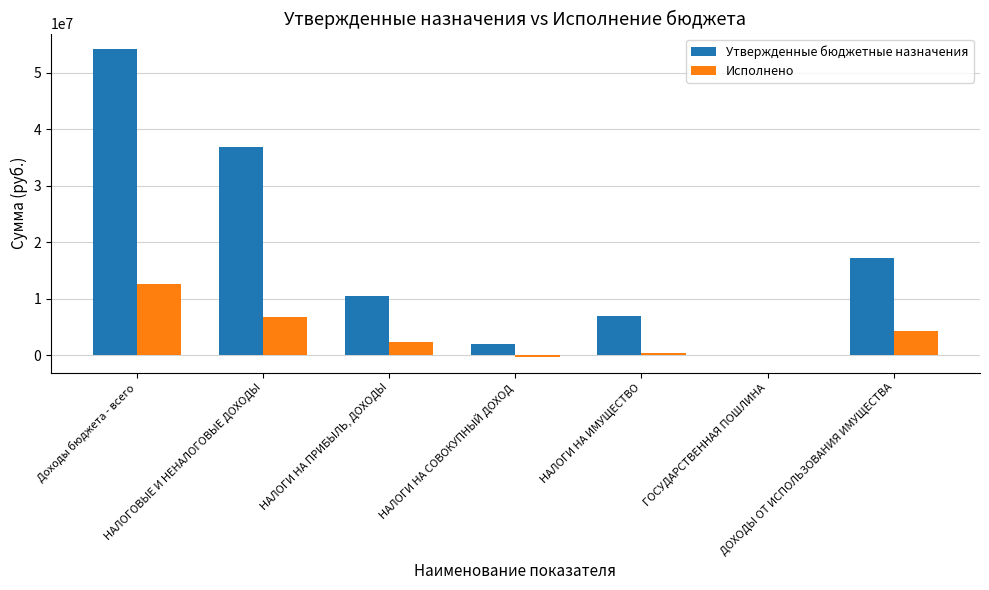

Where does the Утвержденные бюджетные назначения series first go above 10500000?

Доходы бюджета - всего